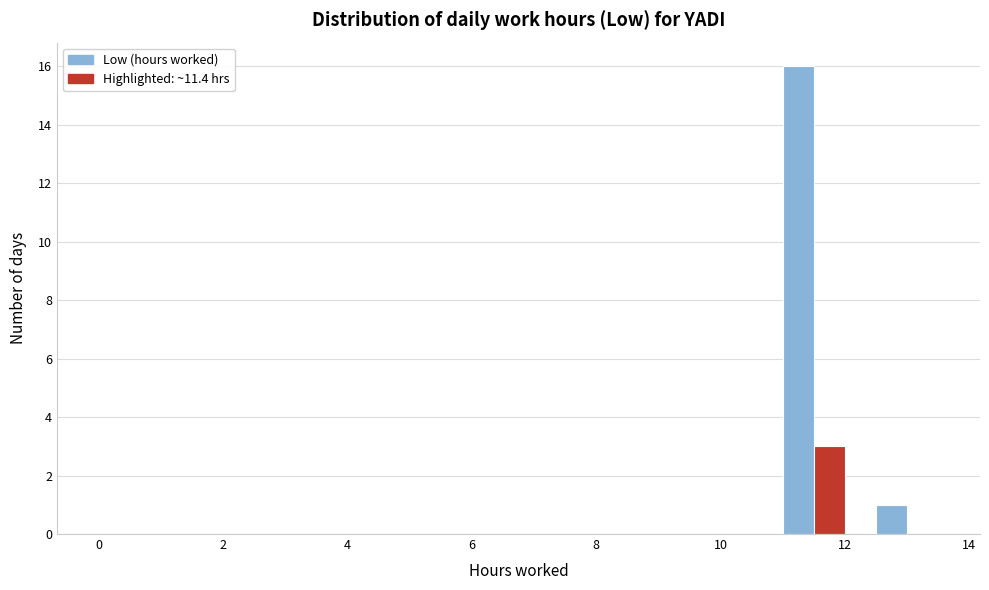

Read against the x-axis, roughly where is the centre of the tallest bar?

11.2